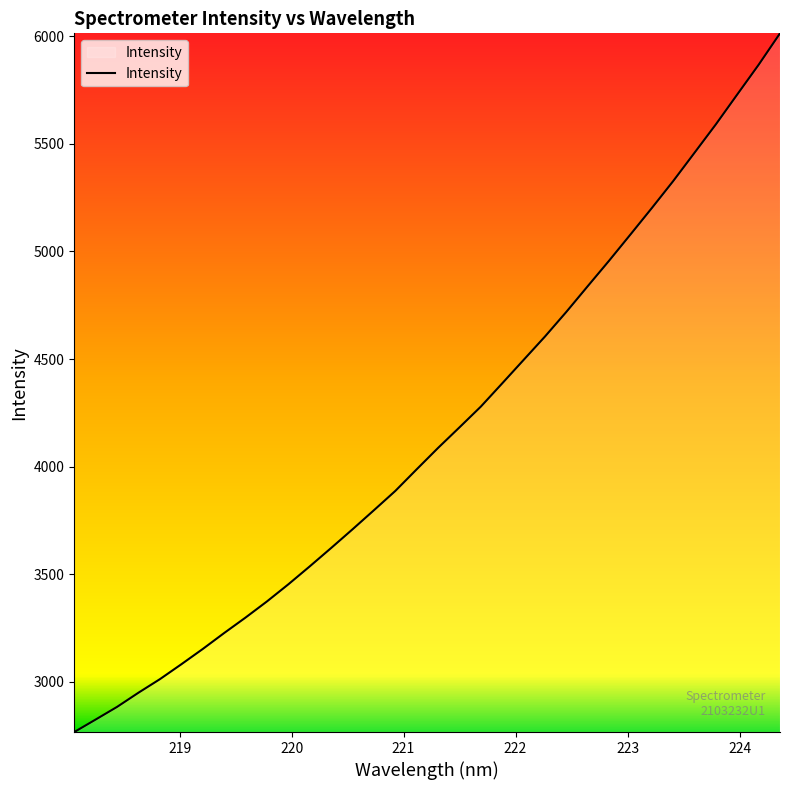

What is the maximum value shown in the chart?

6012.9